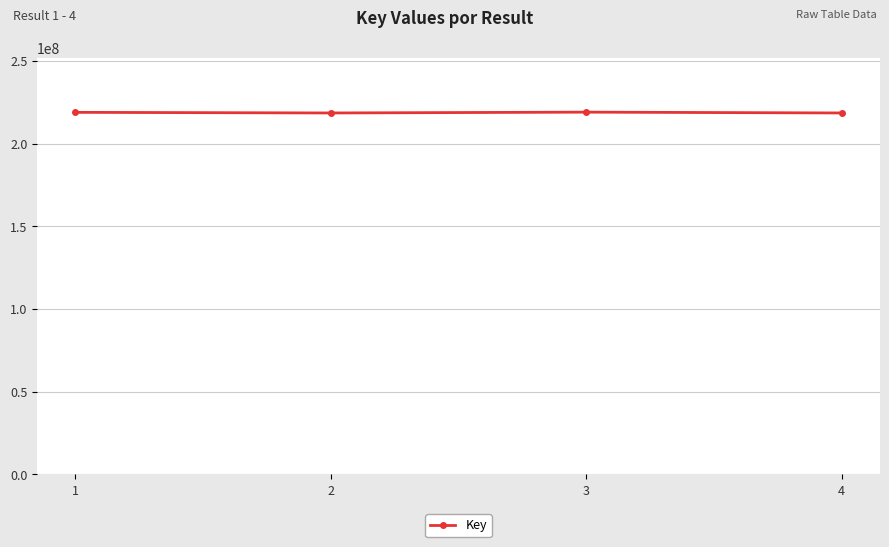

True or false: there are more than 2 points higher than both neighbors.

False